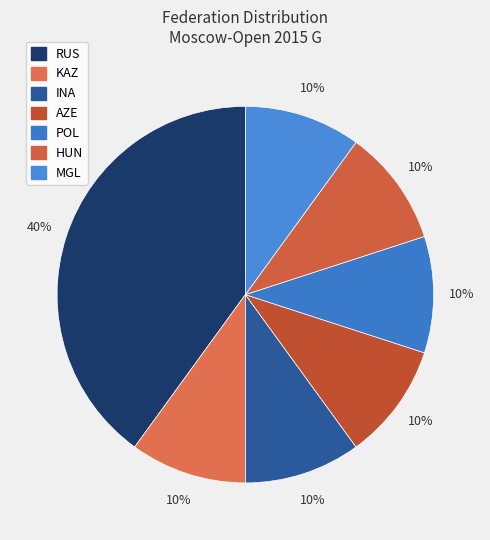

Which slice is the smallest?

MGL